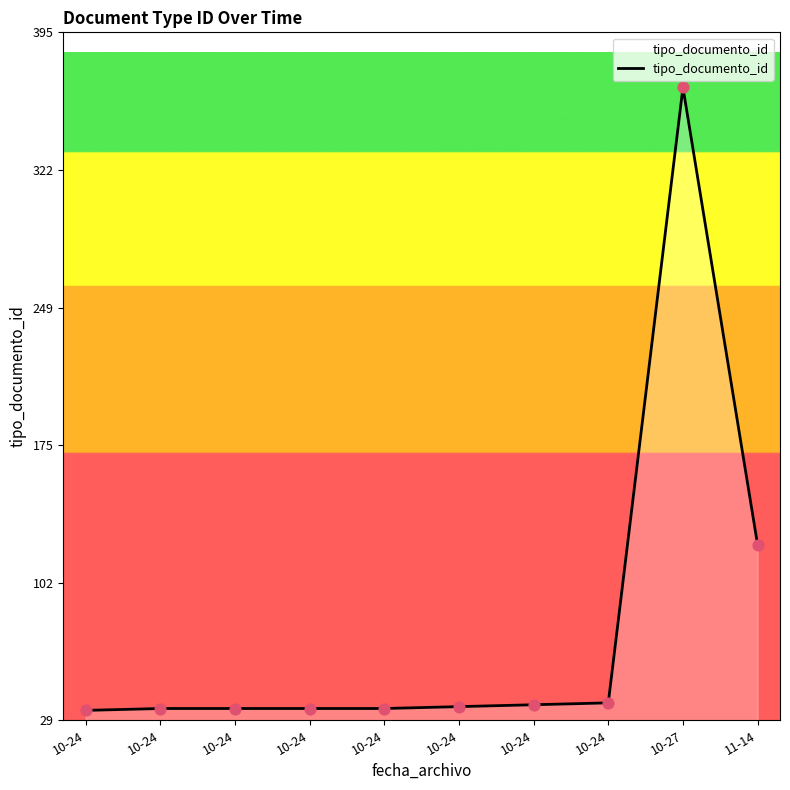

Which has a higher value, 10-24 or 10-24?

10-24